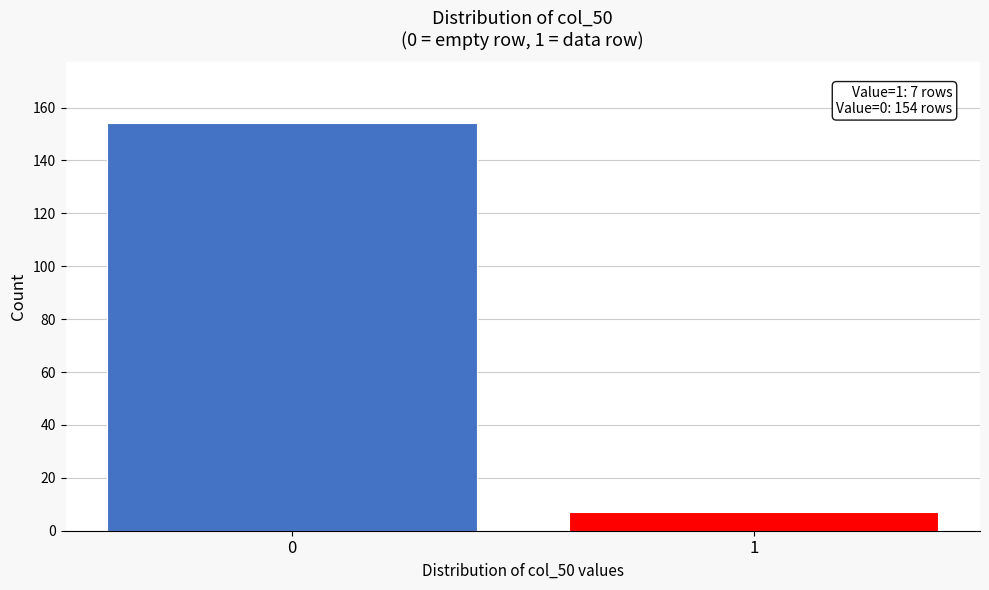

Reading right to left, transcribe all the data shown in this chart.

1=7	0=154